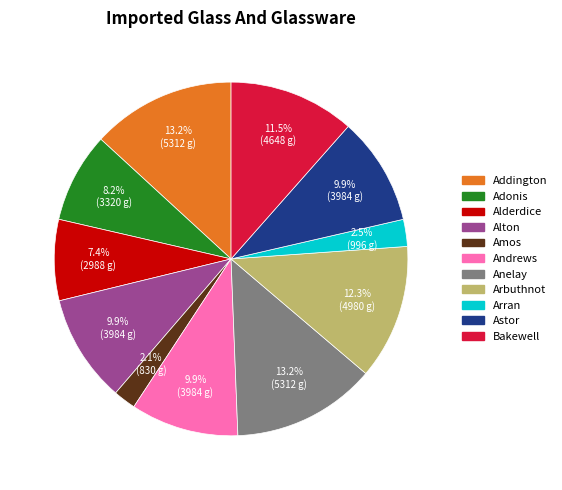

To the nearest percent, what is the difference between the largest and smallest slice percentages?

11%